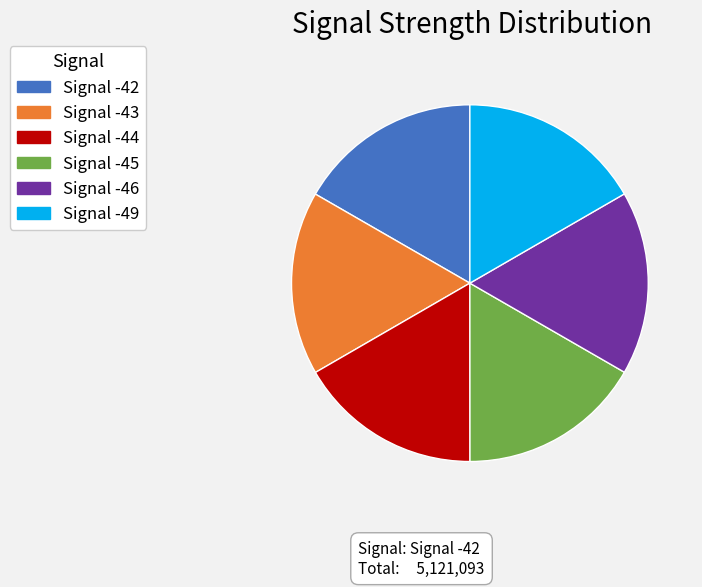

Does Signal -42 account for over 50% of the chart?

No